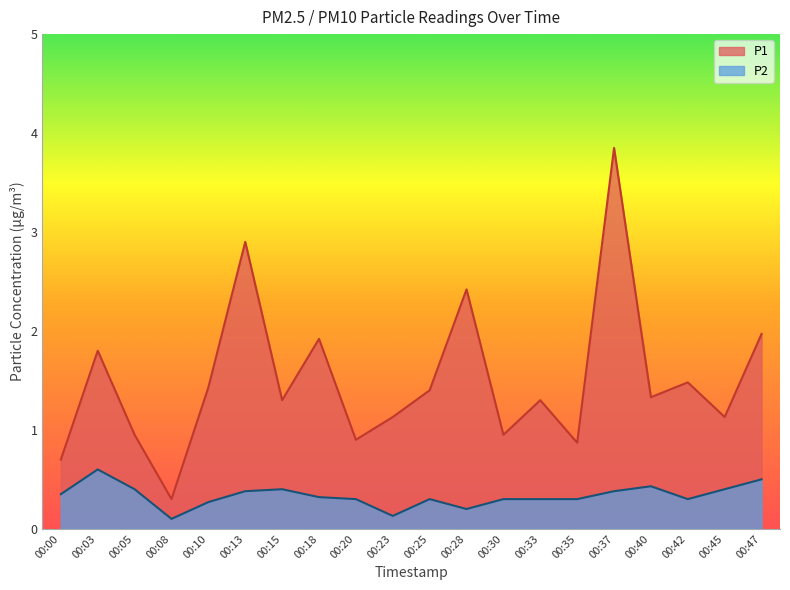

What is the spread (max minus min) of values at 00:05?

0.5